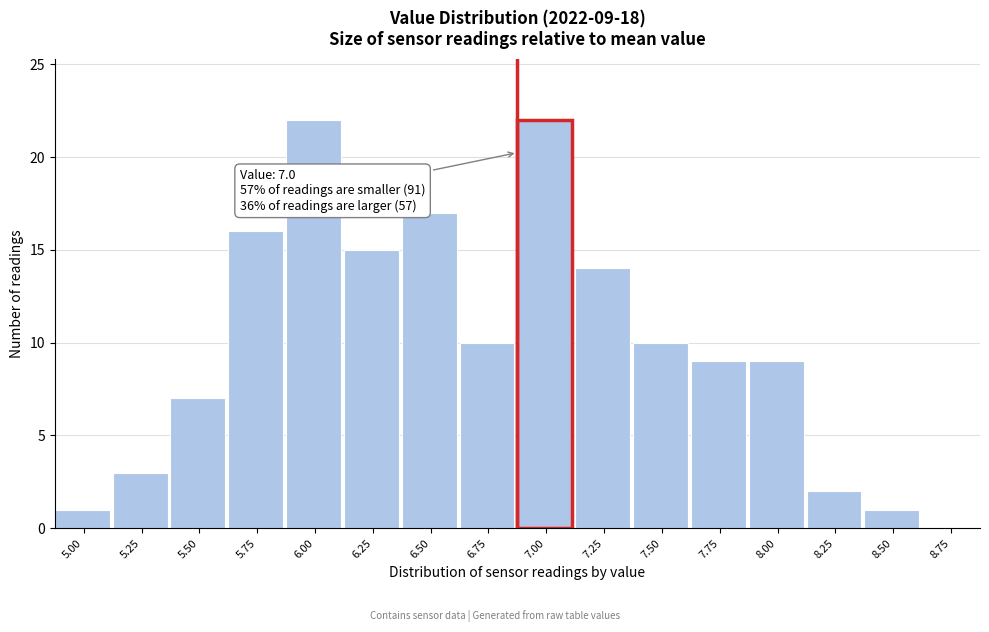

Reading left to right, list all the values displayed in this chart.

5.00=1	5.25=3	5.50=7	5.75=16	6.00=22	6.25=15	6.50=17	6.75=10	7.00=22	7.25=14	7.50=10	7.75=9	8.00=9	8.25=2	8.50=1	8.75=0